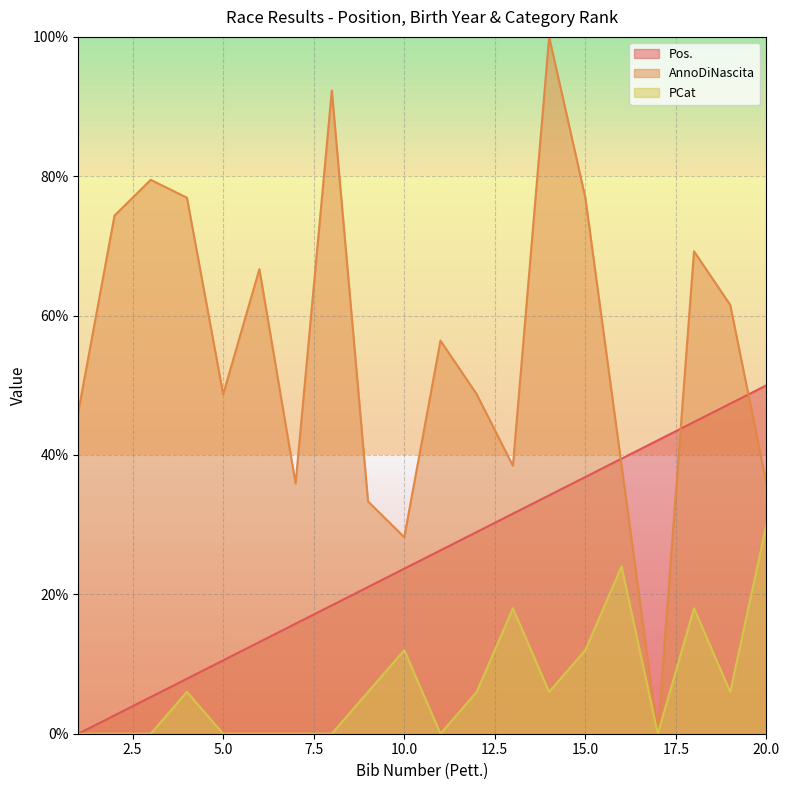

Which series has the largest range (max minus min)?

AnnoDiNascita